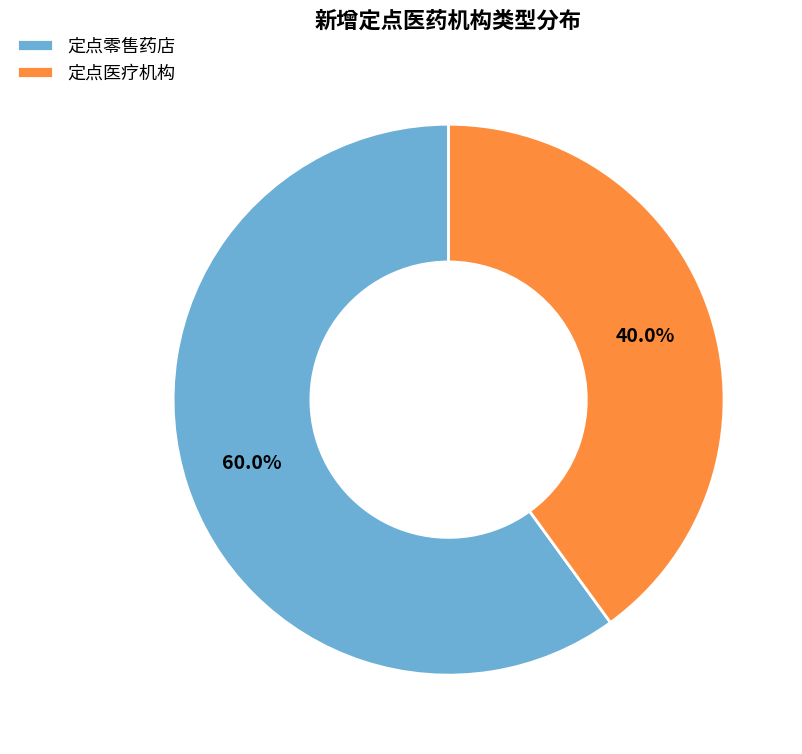

Which category has the smallest portion of the pie?

定点医疗机构